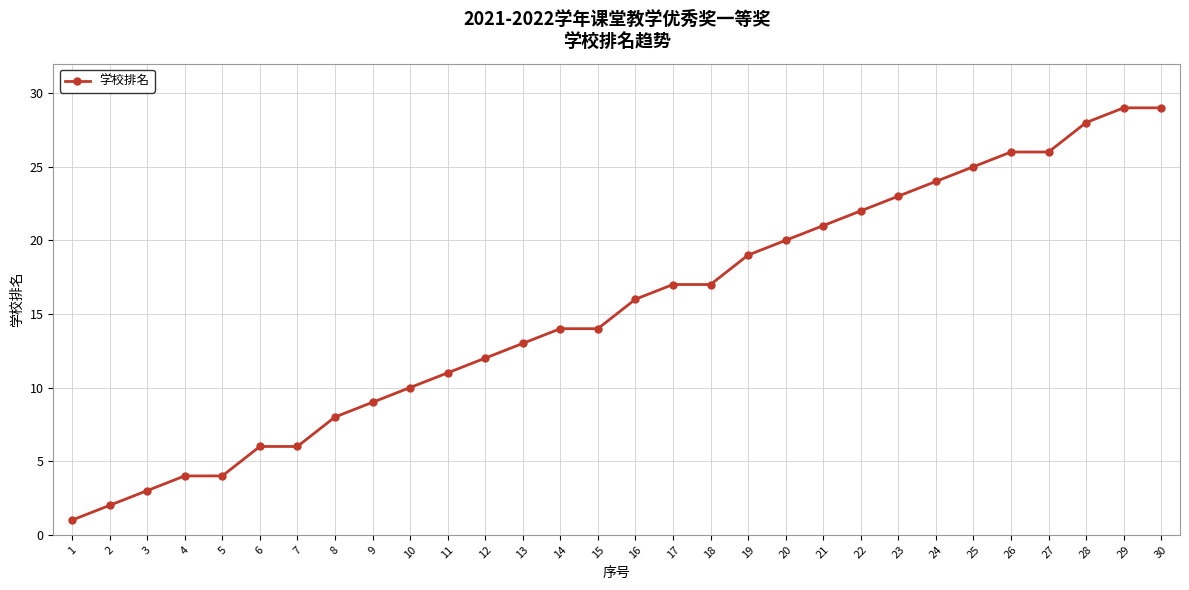

Reading left to right, transcribe all the data shown in this chart.

1	2	3	4	4	6	6	8	9	10	11	12	13	14	14	16	17	17	19	20	21	22	23	24	25	26	26	28	29	29